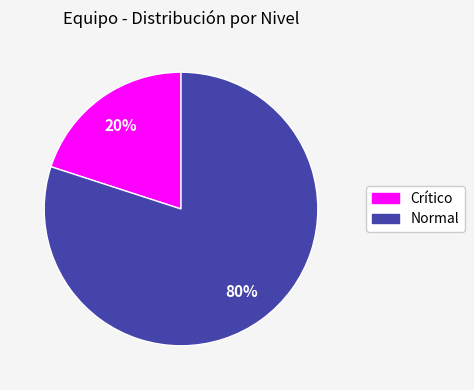

To the nearest percent, what is the average slice percentage?

50%